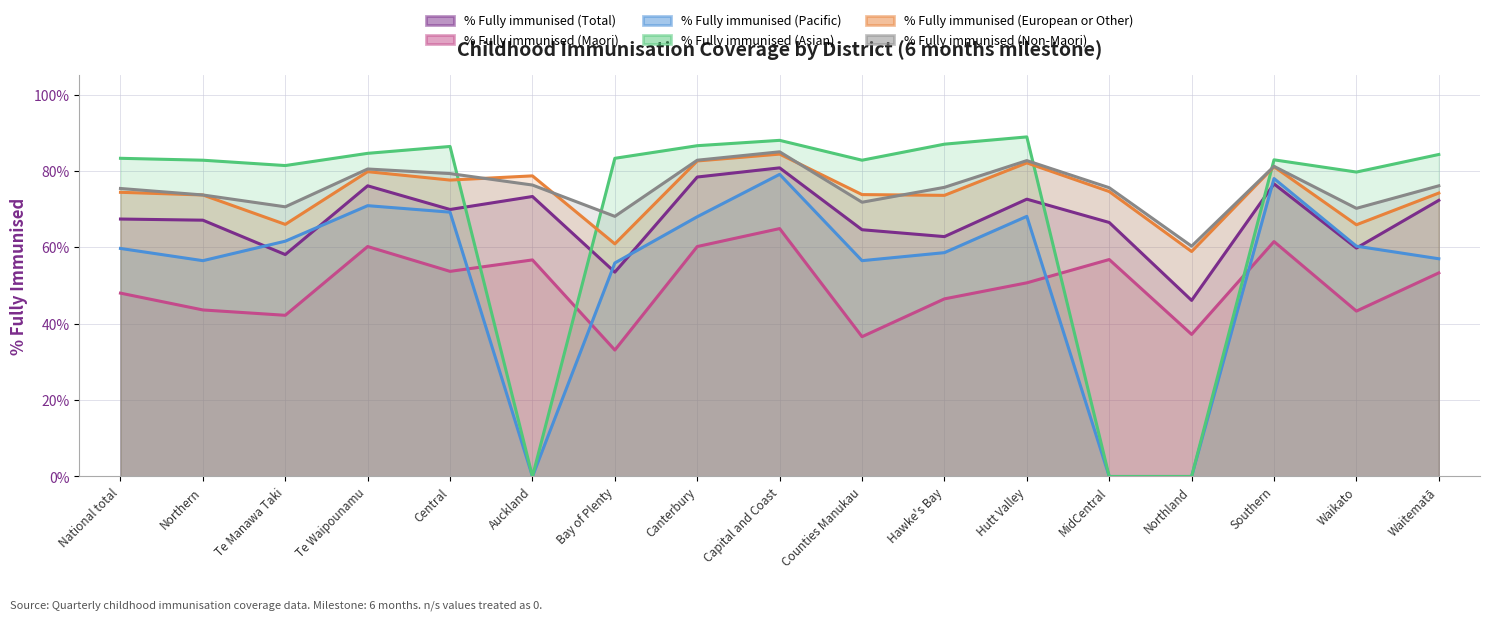

Where is % Fully immunised (Maori) nearest to the value 0?

Bay of Plenty